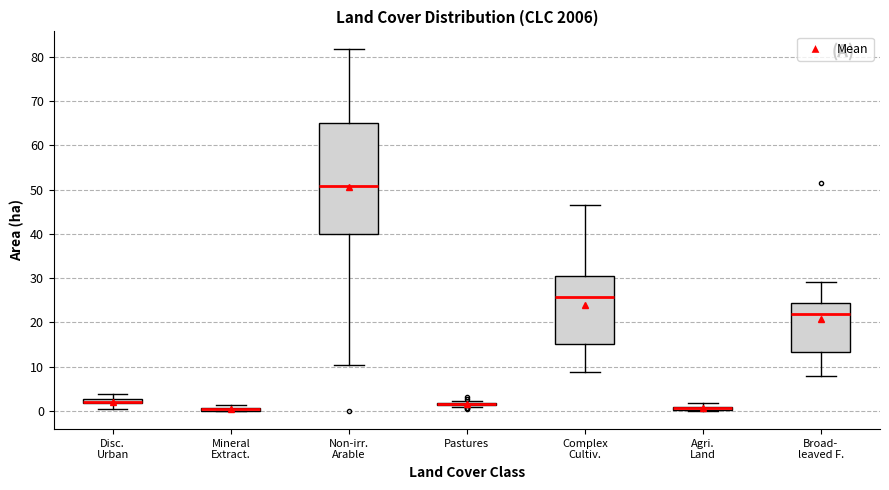

Comparing the boxes themselves (not the whiskers), which one is the tallest?

Non-irr. Arable